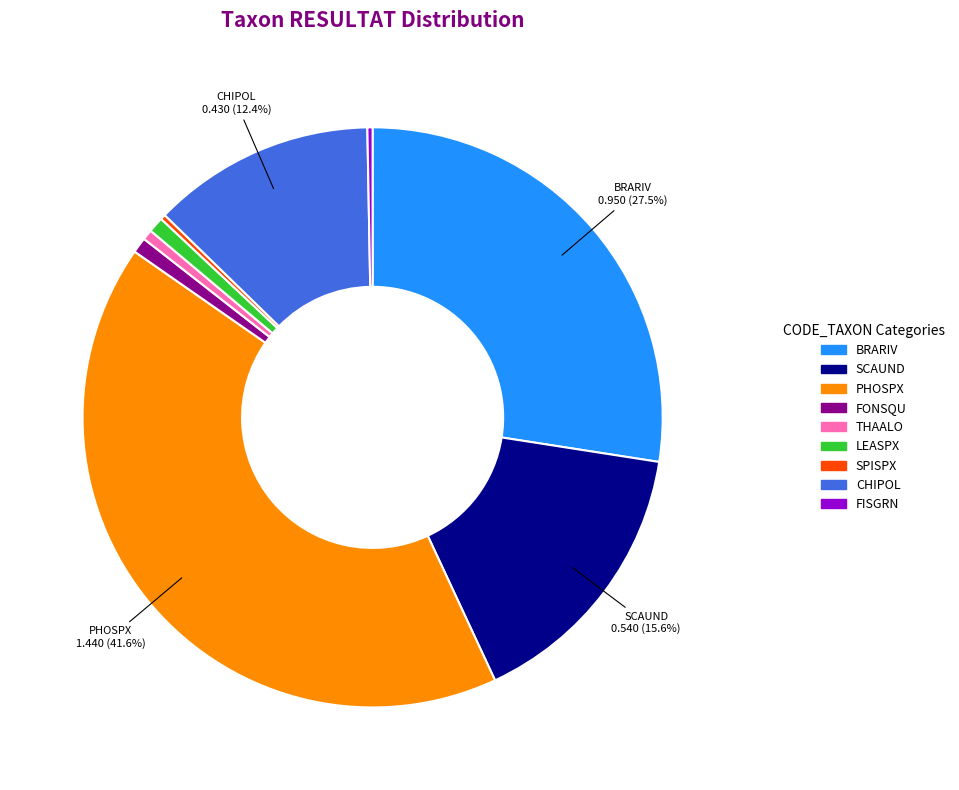

Is SCAUND the majority of the pie?

No